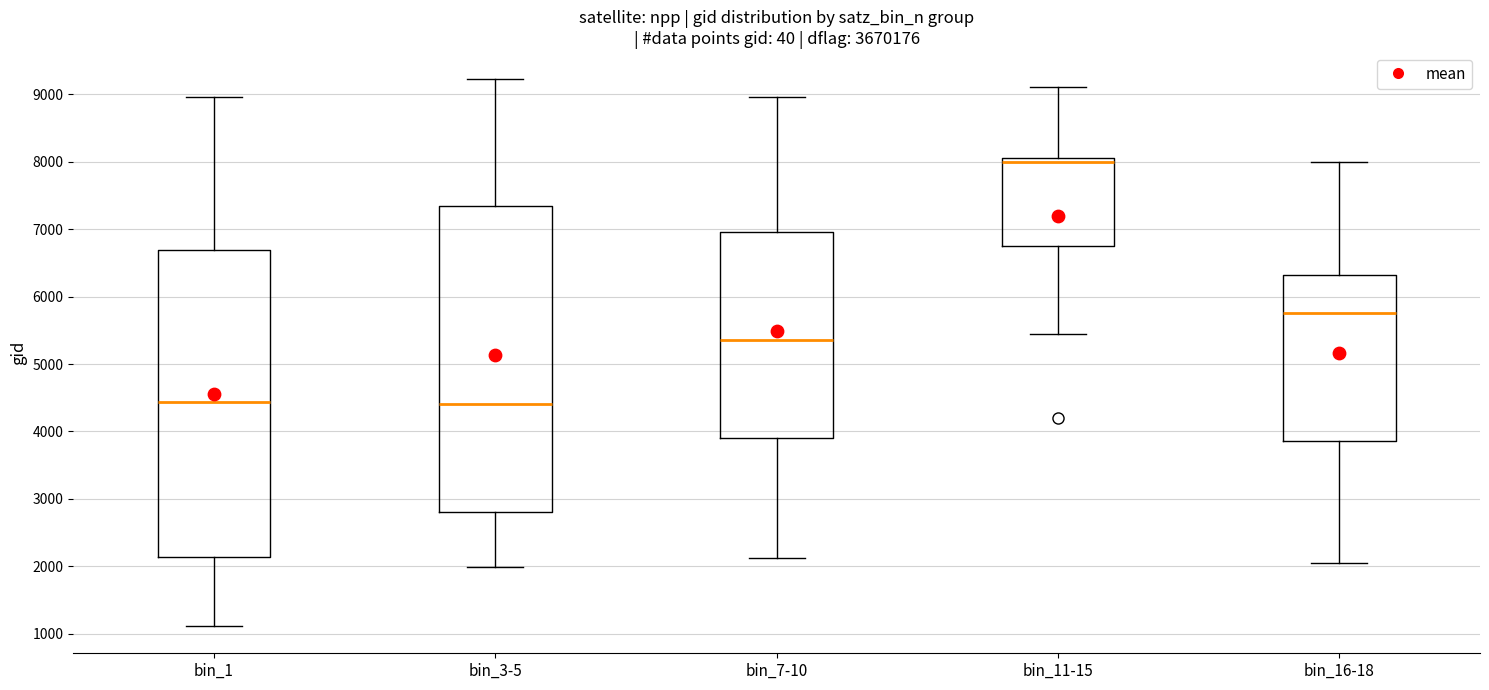

Where is the lower edge of the box for bin_11-15 on the y-axis? The values are not printed on the chart, so give them approximately, as read against the axis.

6700